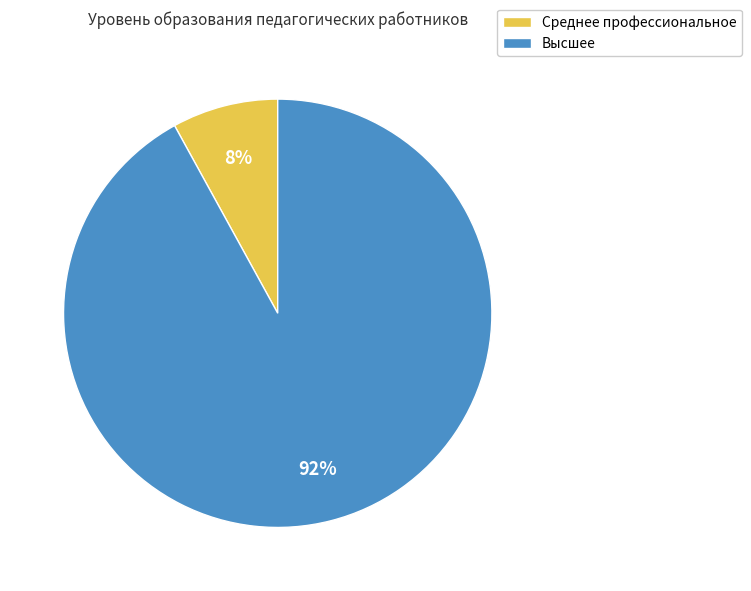

What is the smallest slice in the pie chart?

Среднее профессиональное